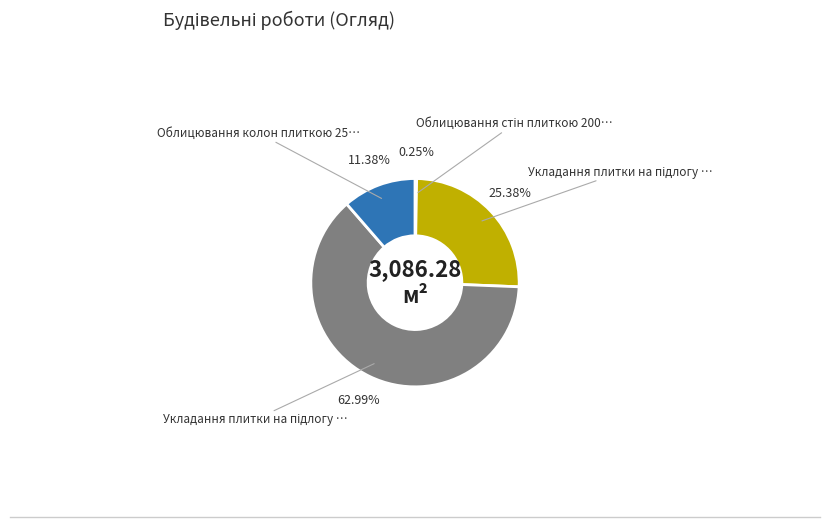

Is there a majority slice in this chart?

Yes